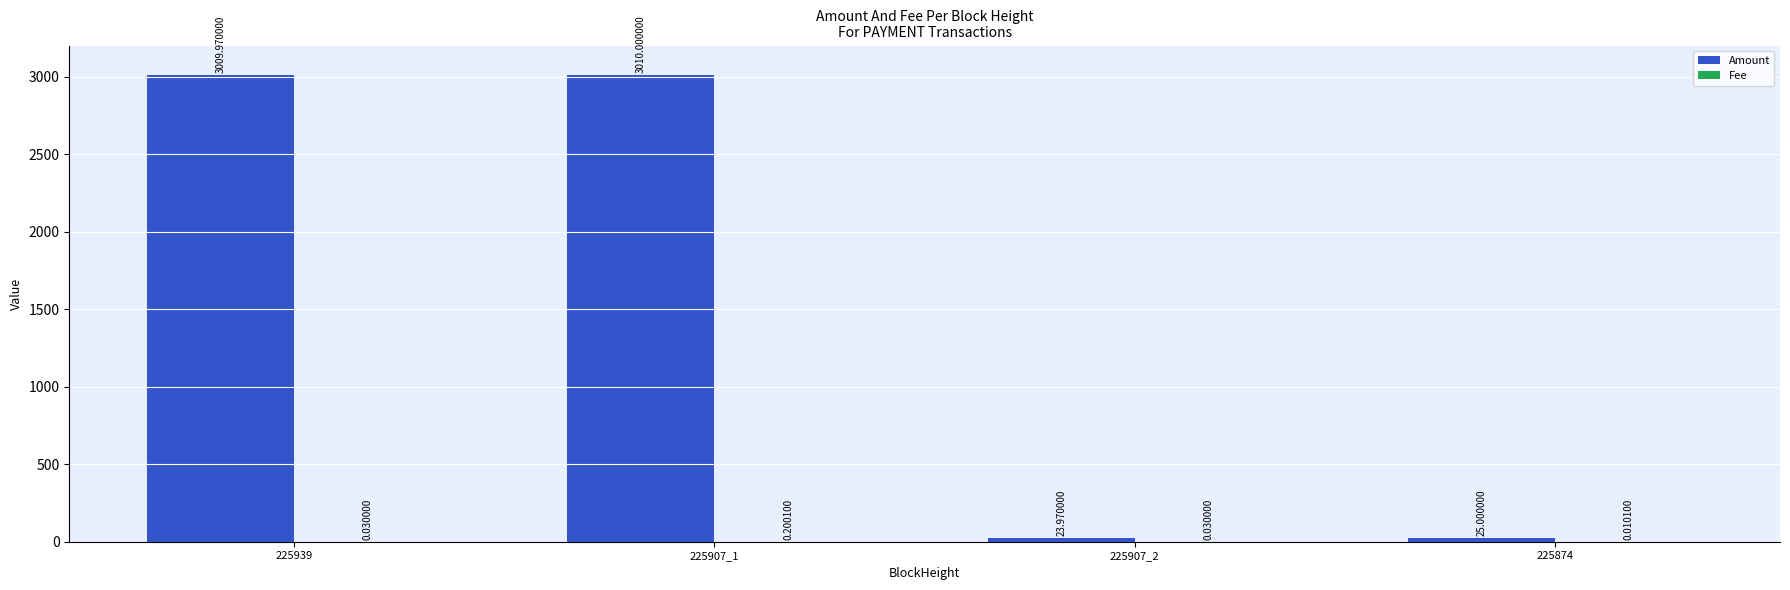

What is the sum of all Amount values?

6068.9